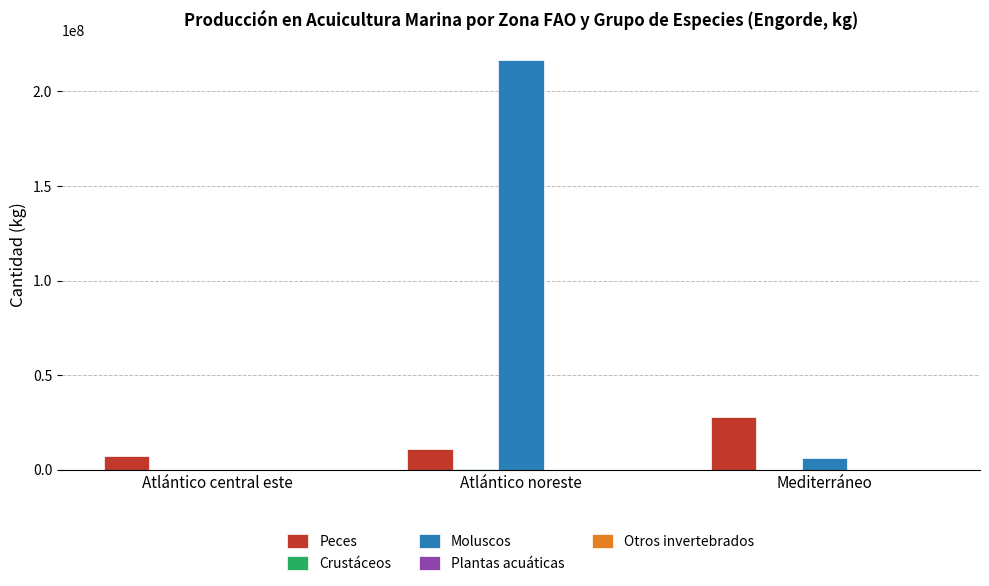

At which category is the sum across all series the highest?

Atlántico noreste